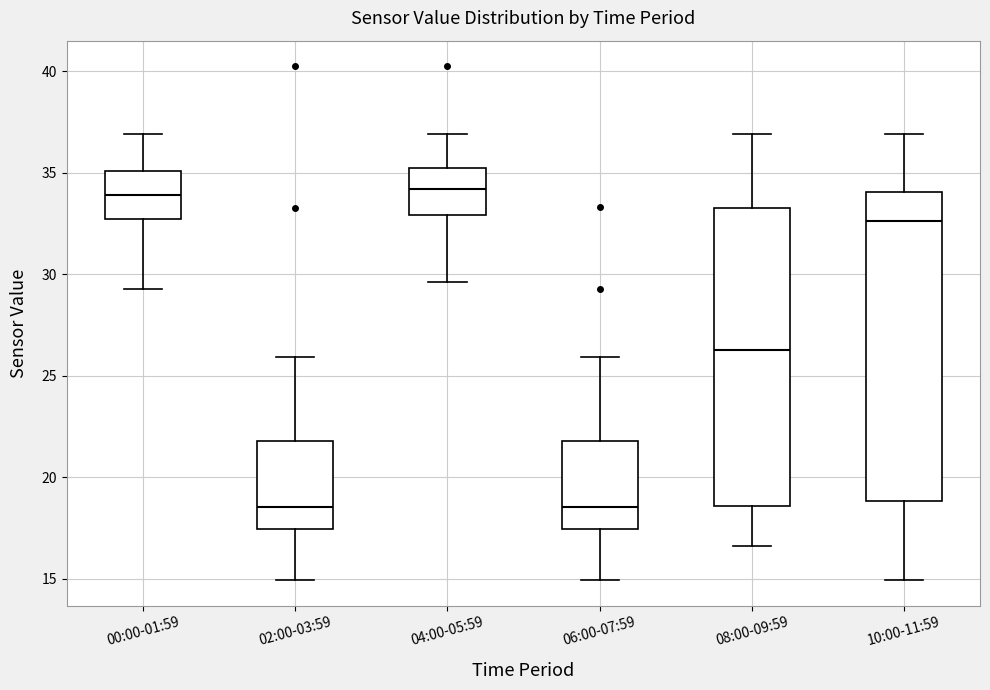

Reading left to right, transcribe this box plot: for each box, give where its median line is, the range the box spans, and where its two whiskers end, as read against the y-axis. The values are not printed on the chart, so give them approximately, as read against the axis.

00:00-01:59: median 34.0, box 32.5 to 35.0, whiskers 29.5 to 37.0
02:00-03:59: median 18.5, box 17.5 to 22.0, whiskers 15.0 to 26.0
04:00-05:59: median 34.0, box 33.0 to 35.0, whiskers 29.5 to 37.0
06:00-07:59: median 18.5, box 17.5 to 22.0, whiskers 15.0 to 26.0
08:00-09:59: median 26.5, box 18.5 to 33.5, whiskers 16.5 to 37.0
10:00-11:59: median 32.5, box 19.0 to 34.0, whiskers 15.0 to 37.0